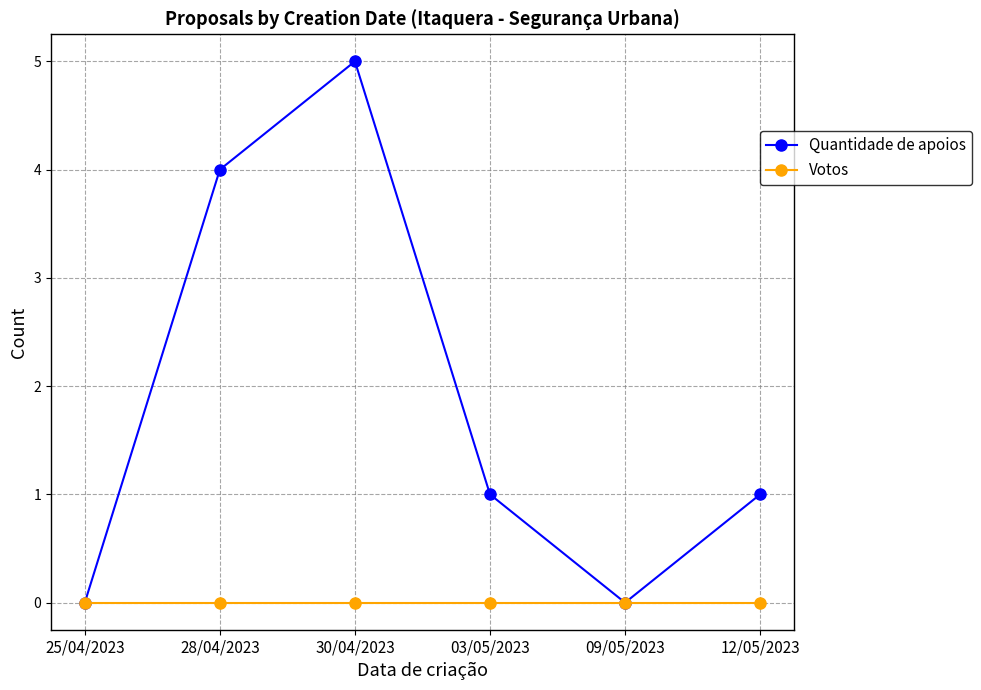

What position from the right is 25/04/2023?

6